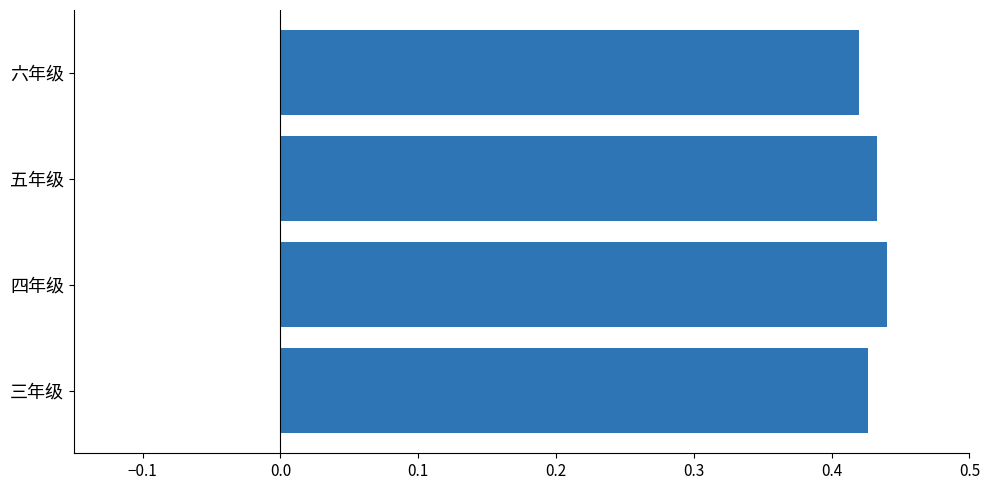

How many values are between 0 and 1?

4